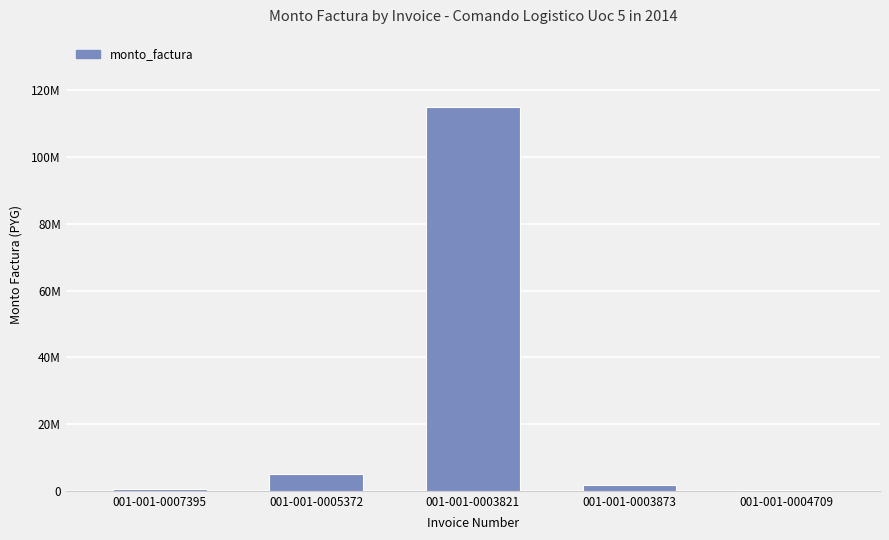

What is the label of the 4th bar from the left?

001-001-0003873